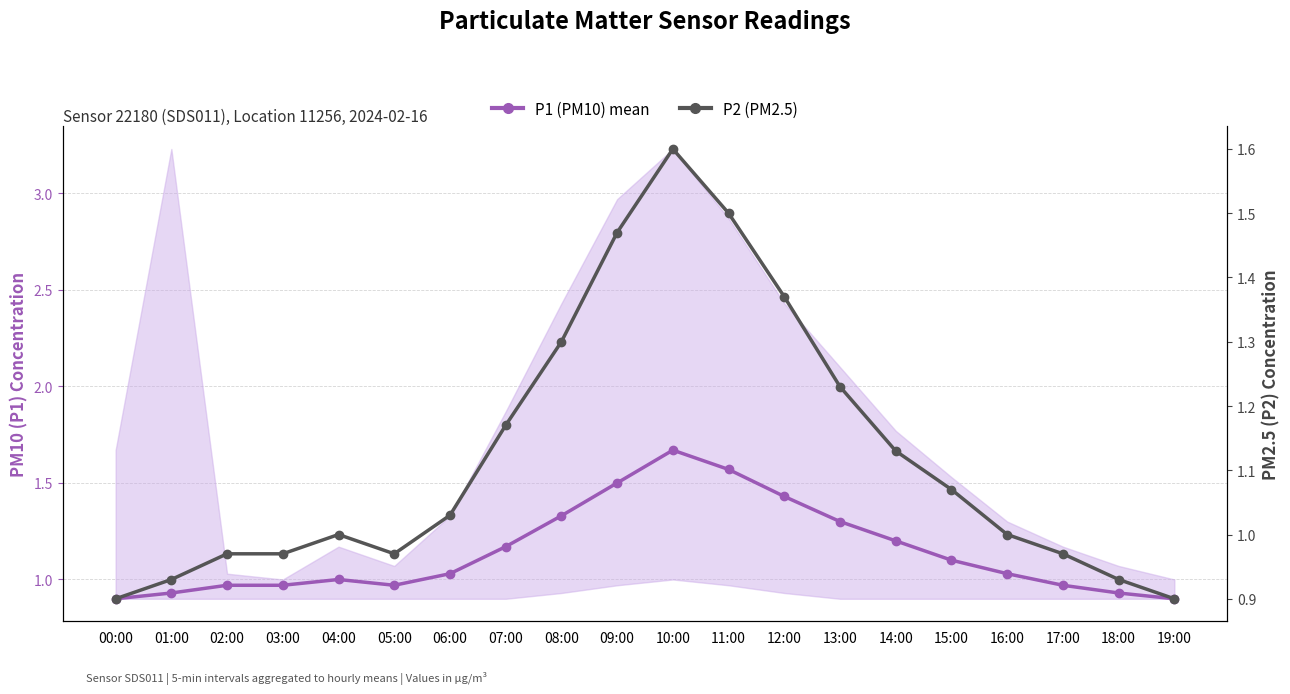

What is the value of the P1 (PM10) mean point at the 11th from the left?

1.7